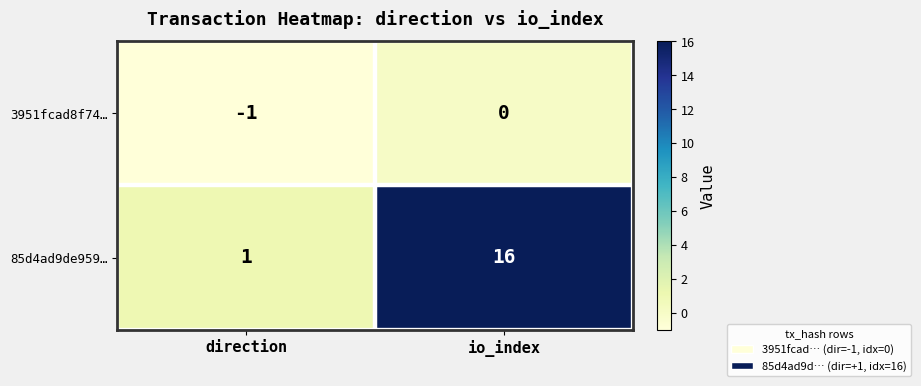

What is the minimum value shown in the chart?

-1